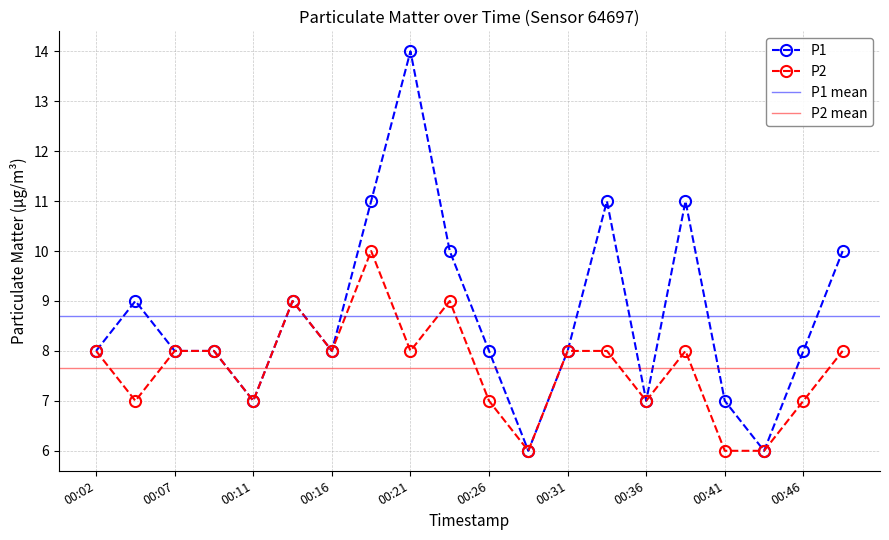

At which category does P1 reach its first local valley?

00:11